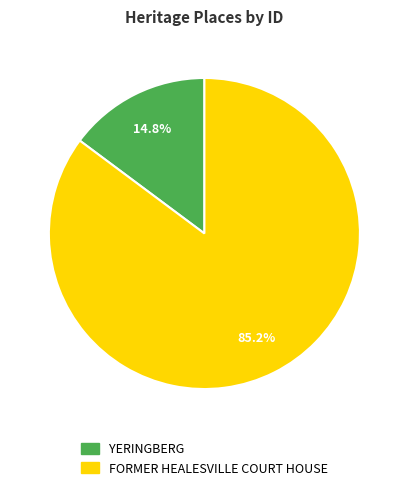

True or false: YERINGBERG accounts for 15% of the total.

True